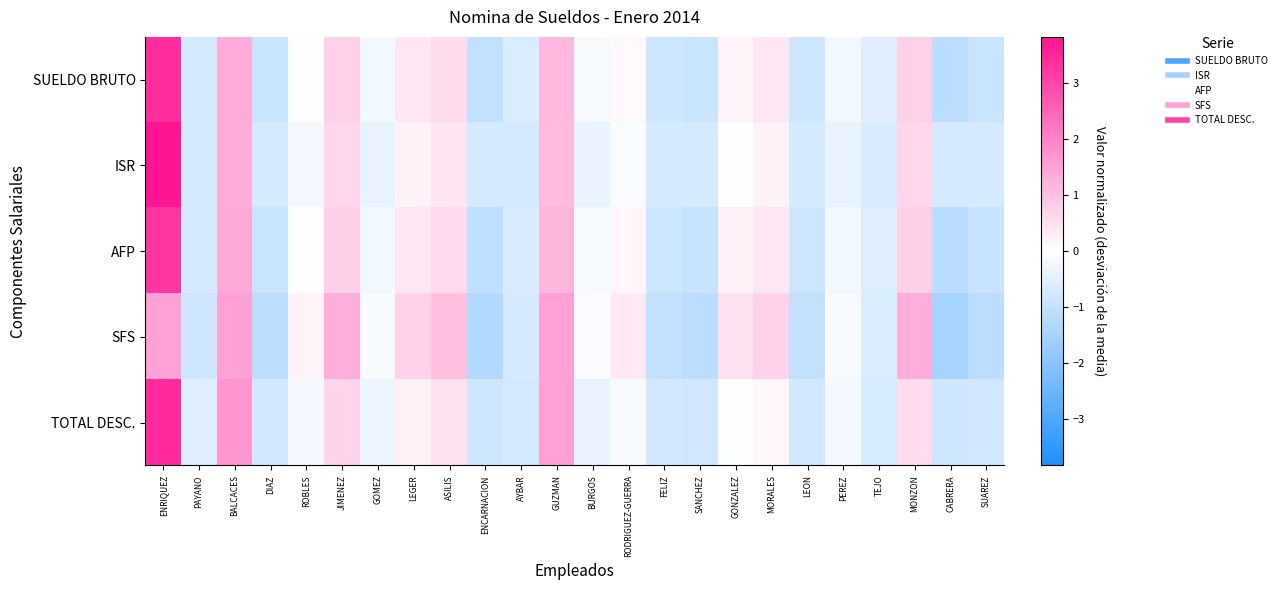

Reading right to left, transcribe all the data shown in this chart.

SUELDO BRUTO: SUAREZ=-0.9	CABRERA=-1.1	MONZON=0.8	TEJO=-0.5	PEREZ=-0.2	LEON=-0.8	MORALES=0.4	GONZALEZ=0.2	SANCHEZ=-0.9	FELIZ=-0.8	RODRIGUEZ-GUERRA=0.1	BURGOS=-0.2	GUZMAN=1.1	AYBAR=-0.6	ENCARNACION=-1.0	ASILIS=0.6	LEGER=0.4	GOMEZ=-0.2	JIMENEZ=0.8	ROBLES=0.0	DIAZ=-0.9	BALCACES=1.3	PAYANO=-0.7	ENRIQUEZ=3.4
ISR: SUAREZ=-0.7	CABRERA=-0.7	MONZON=0.7	TEJO=-0.7	PEREZ=-0.4	LEON=-0.7	MORALES=0.2	GONZALEZ=-0.0	SANCHEZ=-0.7	FELIZ=-0.7	RODRIGUEZ-GUERRA=-0.1	BURGOS=-0.4	GUZMAN=1.1	AYBAR=-0.7	ENCARNACION=-0.7	ASILIS=0.4	LEGER=0.2	GOMEZ=-0.4	JIMENEZ=0.6	ROBLES=-0.2	DIAZ=-0.7	BALCACES=1.3	PAYANO=-0.7	ENRIQUEZ=3.8
AFP: SUAREZ=-0.9	CABRERA=-1.2	MONZON=0.8	TEJO=-0.6	PEREZ=-0.2	LEON=-0.8	MORALES=0.4	GONZALEZ=0.2	SANCHEZ=-0.9	FELIZ=-0.8	RODRIGUEZ-GUERRA=0.1	BURGOS=-0.2	GUZMAN=1.2	AYBAR=-0.6	ENCARNACION=-1.1	ASILIS=0.6	LEGER=0.4	GOMEZ=-0.2	JIMENEZ=0.8	ROBLES=0.0	DIAZ=-0.9	BALCACES=1.4	PAYANO=-0.7	ENRIQUEZ=3.3
SFS: SUAREZ=-1.1	CABRERA=-1.5	MONZON=1.3	TEJO=-0.6	PEREZ=-0.1	LEON=-1.0	MORALES=0.7	GONZALEZ=0.5	SANCHEZ=-1.1	FELIZ=-1.0	RODRIGUEZ-GUERRA=0.3	BURGOS=-0.1	GUZMAN=1.5	AYBAR=-0.7	ENCARNACION=-1.3	ASILIS=1.0	LEGER=0.7	GOMEZ=-0.1	JIMENEZ=1.3	ROBLES=0.2	DIAZ=-1.1	BALCACES=1.5	PAYANO=-0.8	ENRIQUEZ=1.5
TOTAL DESC.: SUAREZ=-0.8	CABRERA=-0.8	MONZON=0.5	TEJO=-0.7	PEREZ=-0.2	LEON=-0.8	MORALES=0.1	GONZALEZ=-0.1	SANCHEZ=-0.8	FELIZ=-0.8	RODRIGUEZ-GUERRA=-0.1	BURGOS=-0.4	GUZMAN=1.5	AYBAR=-0.7	ENCARNACION=-0.8	ASILIS=0.5	LEGER=0.3	GOMEZ=-0.3	JIMENEZ=0.7	ROBLES=-0.2	DIAZ=-0.8	BALCACES=1.7	PAYANO=-0.6	ENRIQUEZ=3.4